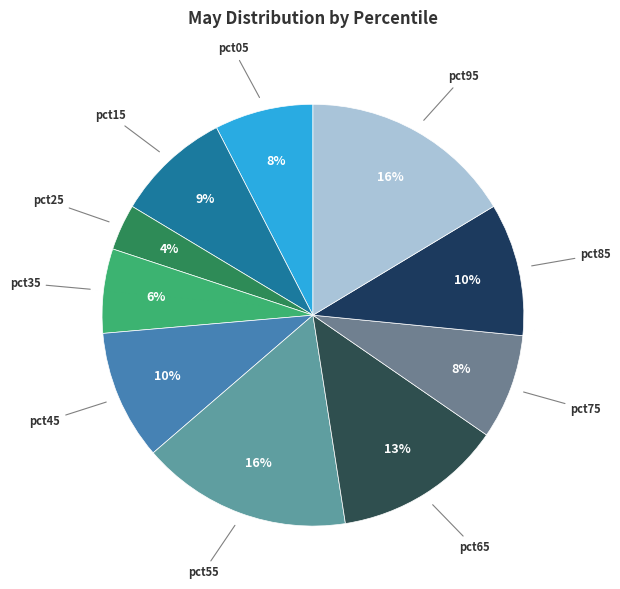

How many segments does this pie chart have?

10